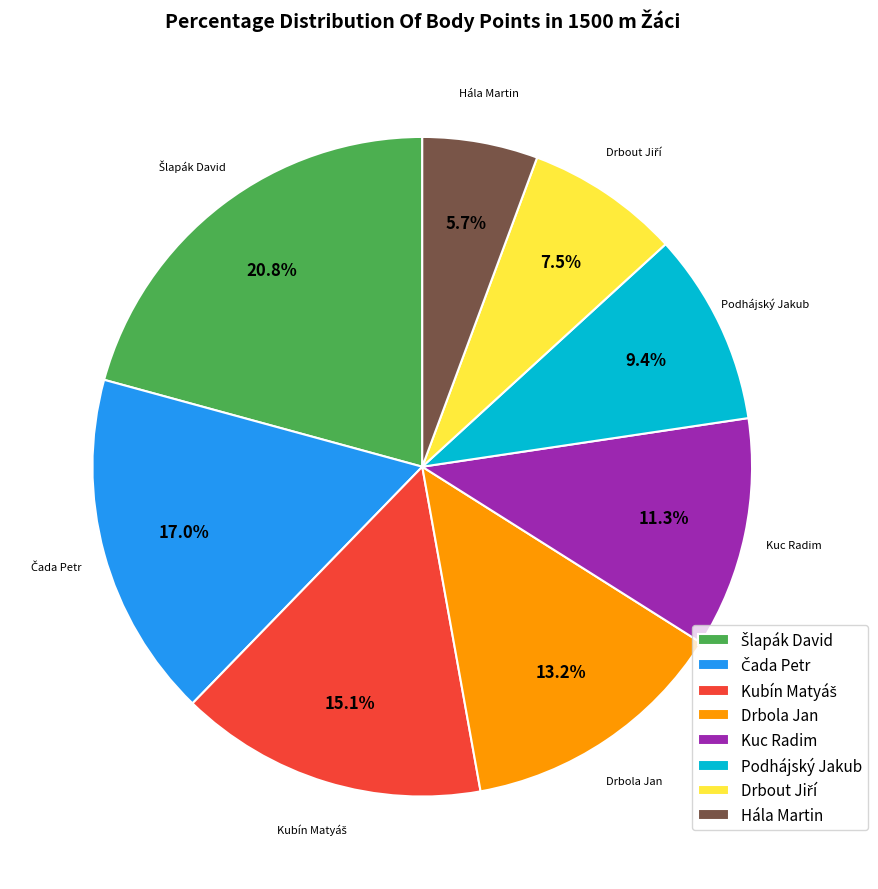

Which category has the smallest portion of the pie?

Hála Martin